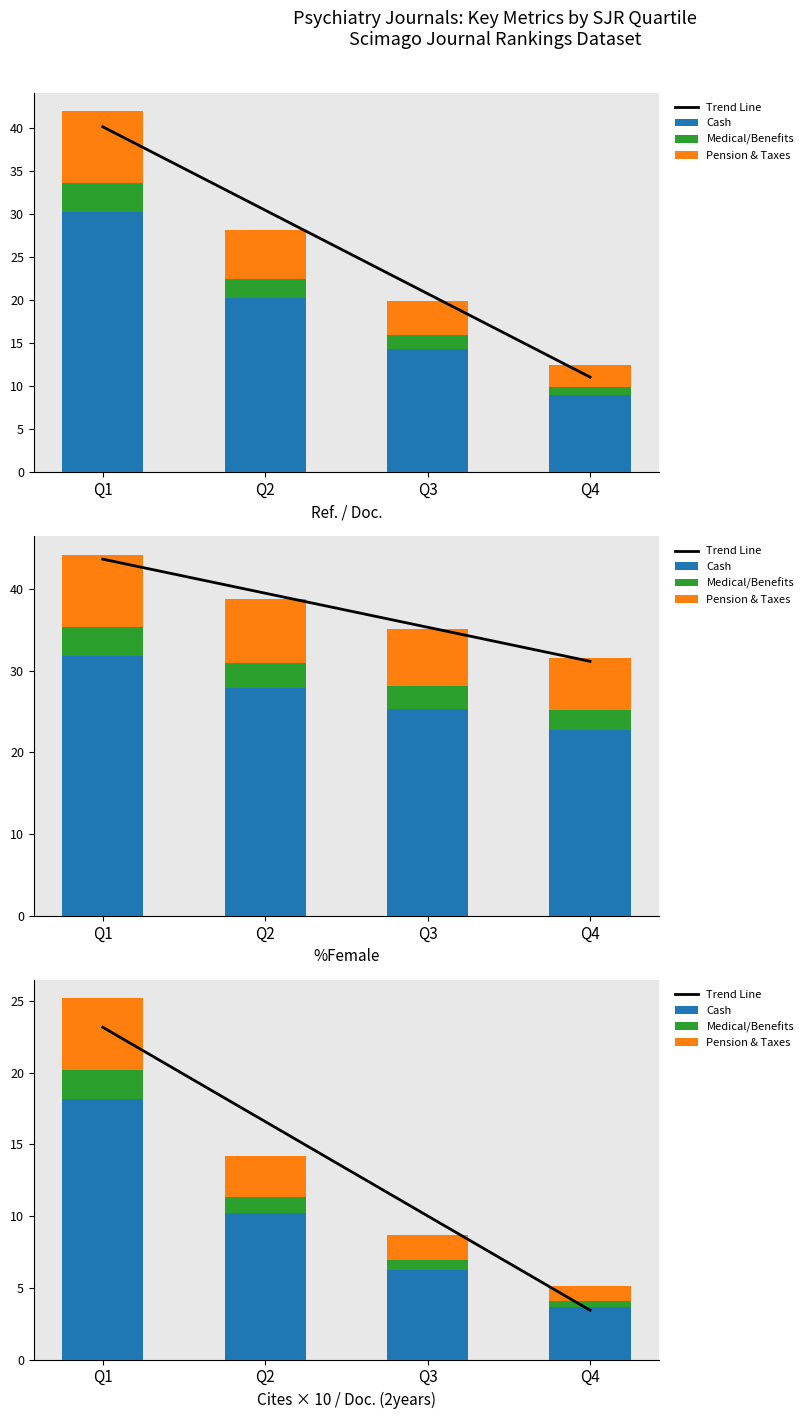

Is the value of Medical/Benefits at Q3 greater than the value of Trend Line at Q2?

No